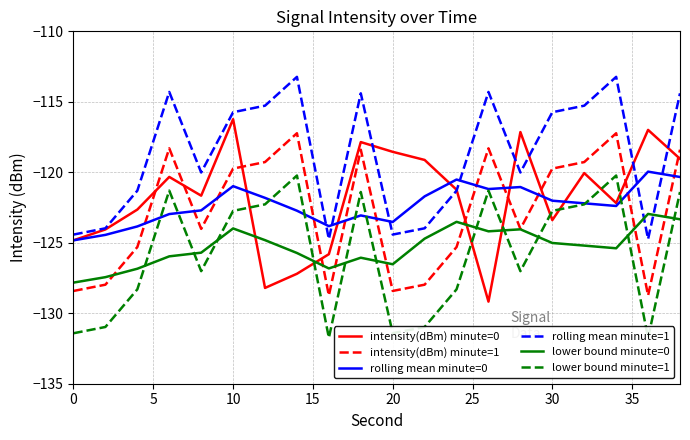

True or false: lower bound minute=0 has more than 2 points higher than both neighbors.

True